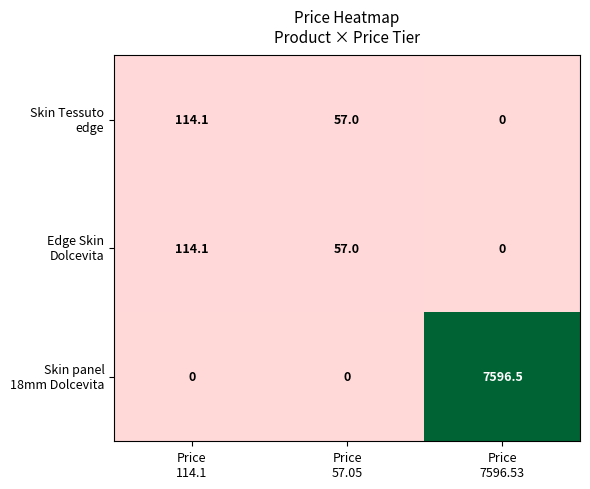

Count the number of data series in this chart.

3